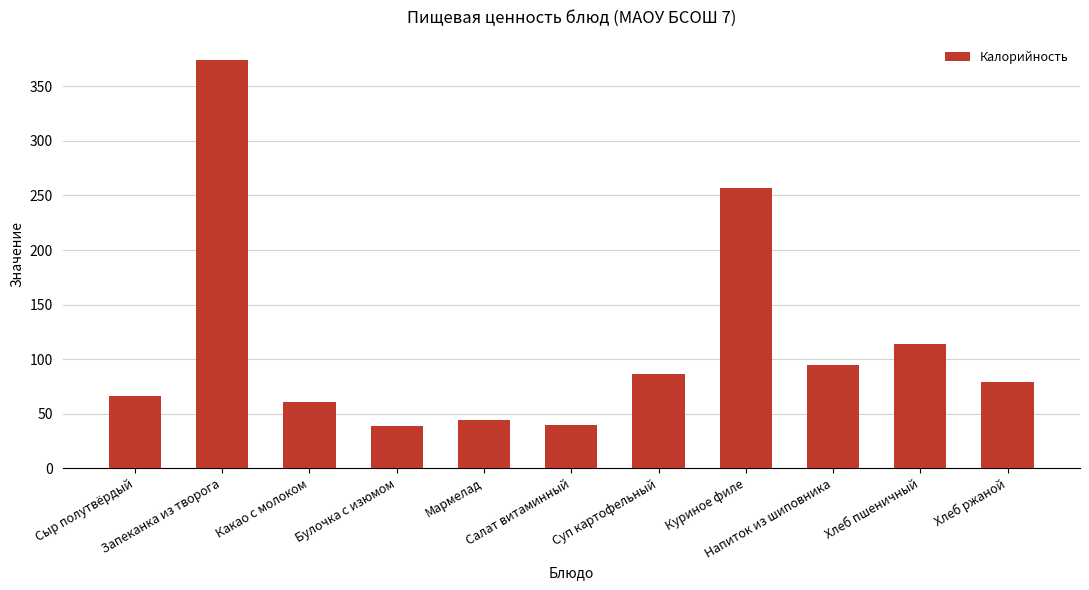

True or false: the data shows 79.3 at Хлеб ржаной.

True